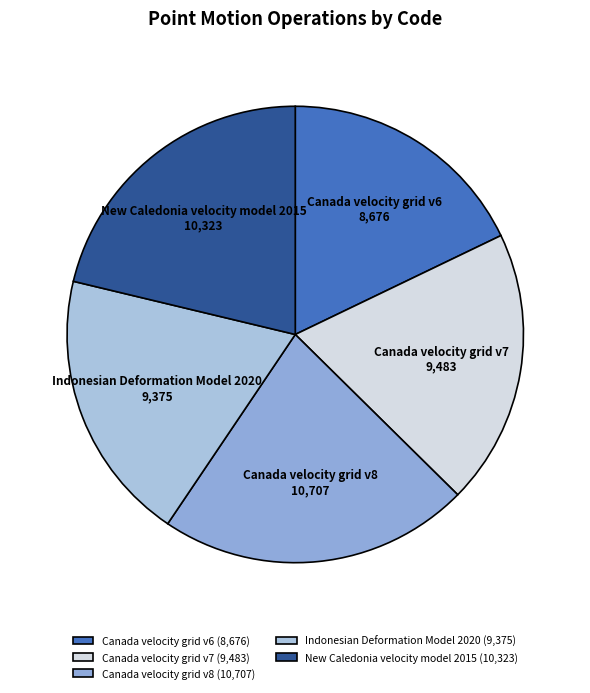

Which has a higher value, New Caledonia velocity model 2015 or Indonesian Deformation Model 2020?

New Caledonia velocity model 2015